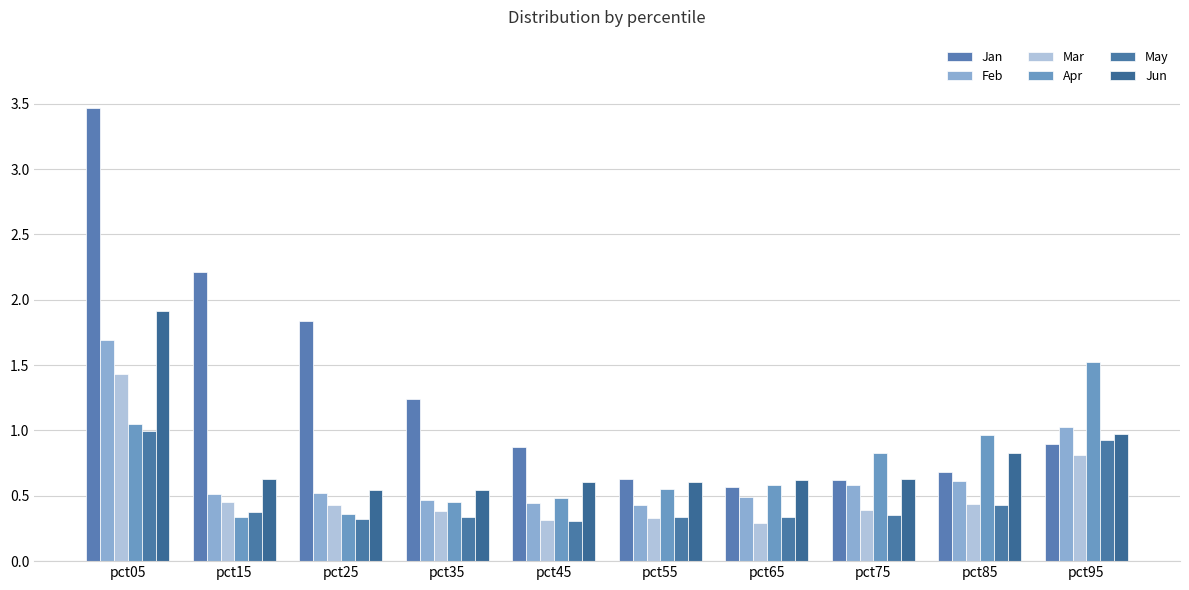

The Feb series shows 0.5 at pct25. True or false?

True